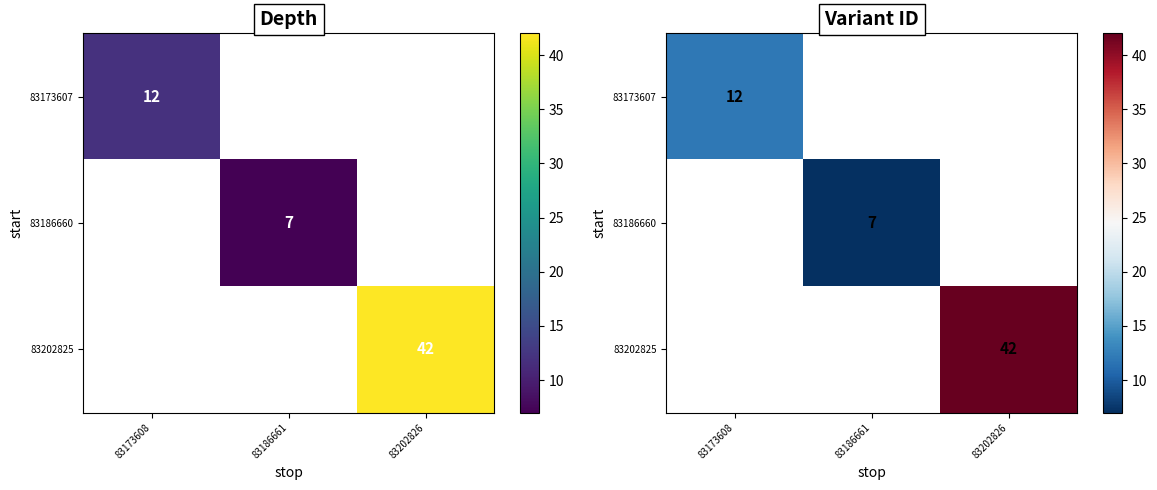

At how many categories does at least one series exceed 32?

1